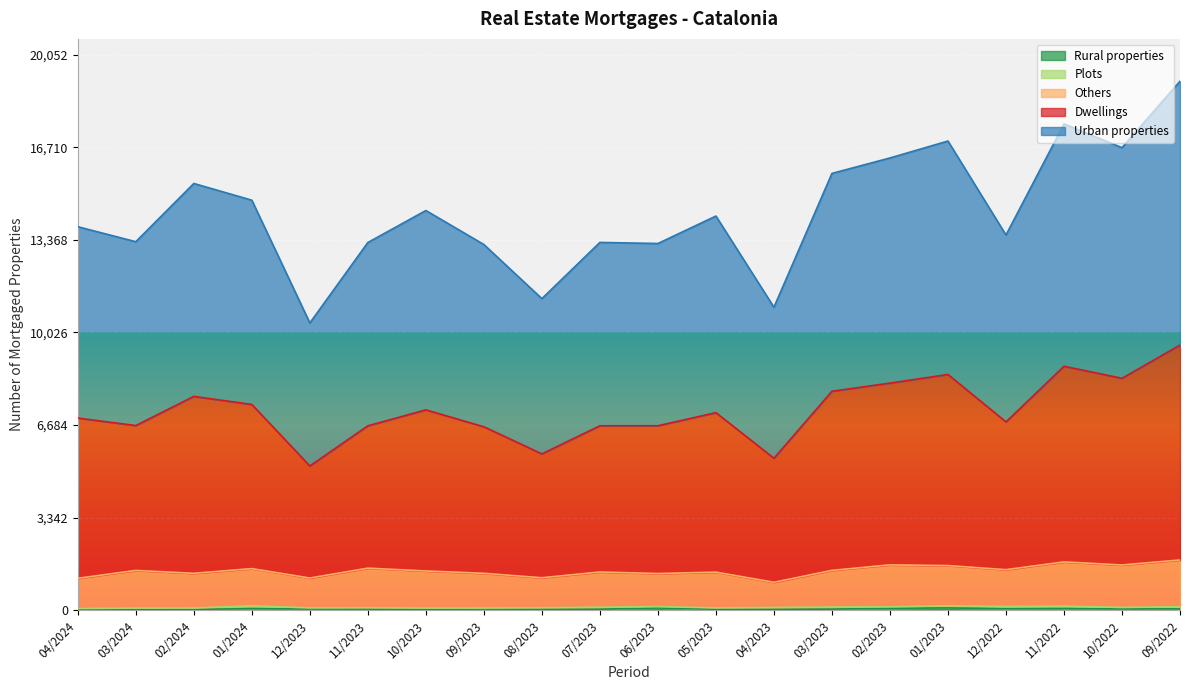

At which category does Rural properties reach its first local valley?

10/2023